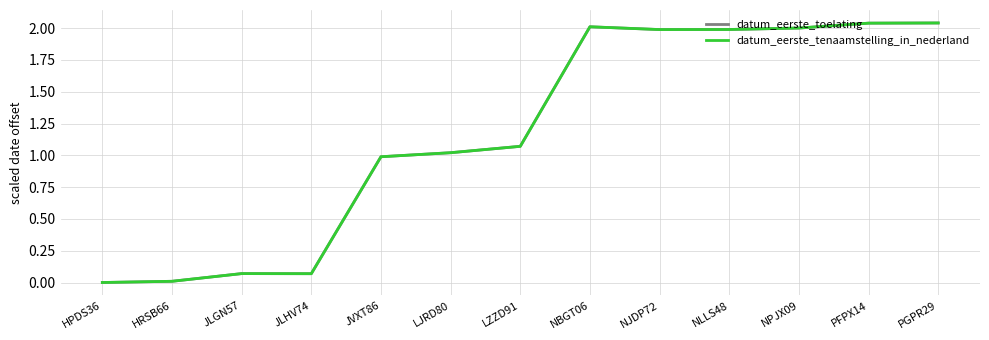

Reading left to right, what are all the values shown in this chart?

datum_eerste_toelating: 0.0	0.0	0.1	0.1	1.0	1.0	1.1	2.0	2.0	2.0	2.0	2.0	2.0
datum_eerste_tenaamstelling_in_nederland: 0.0	0.0	0.1	0.1	1.0	1.0	1.1	2.0	2.0	2.0	2.0	2.0	2.0